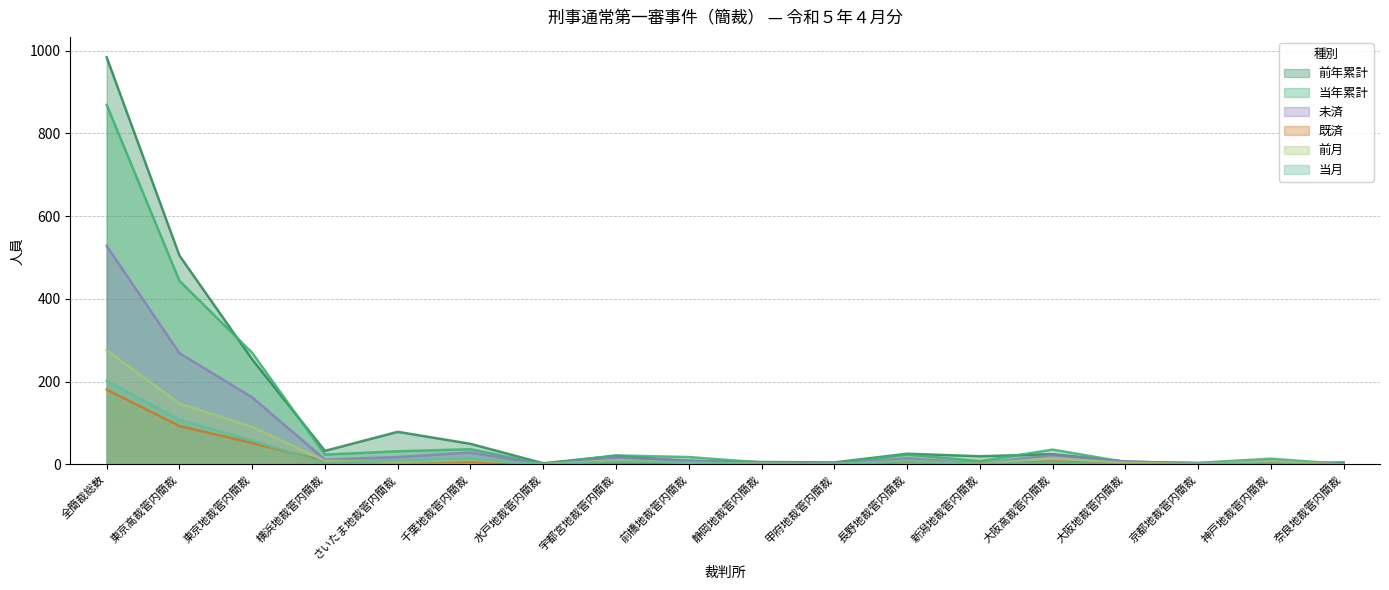

At 静岡地裁管内簡裁, list the series in order from smallest to largest.

既済, 当月, 未済, 前月, 当年累計, 前年累計